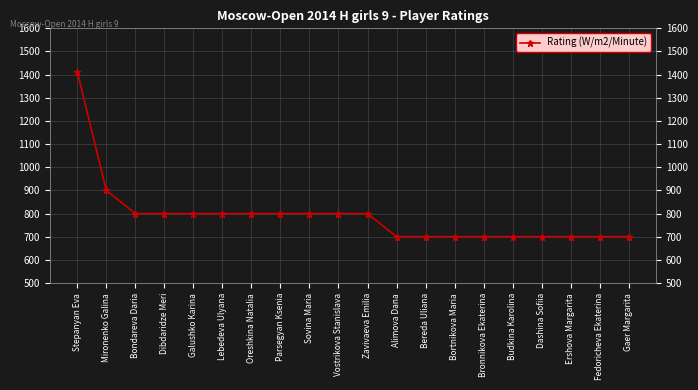

What is the sum of the values at Lebedeva Ulyana and Bortnikova Maria?

1500